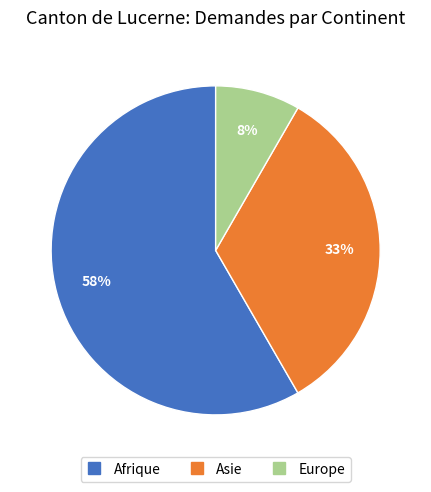

Which category has the biggest portion of the pie?

Afrique